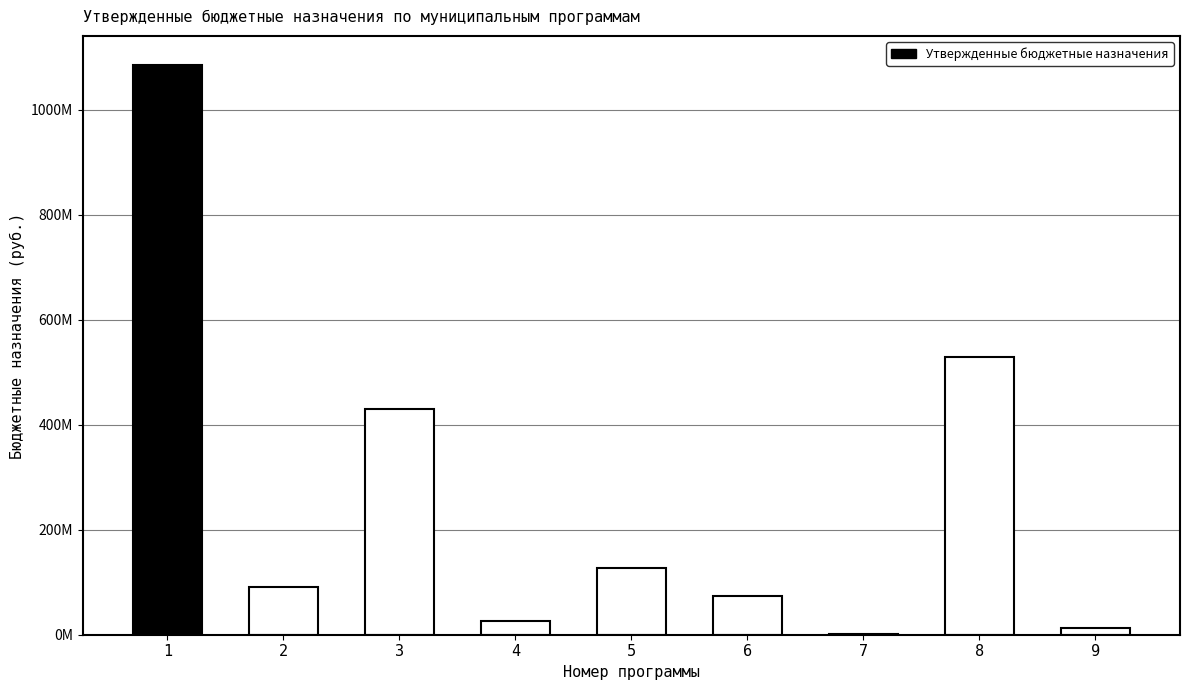

What is the change in value from 4 to 5?

+100224875.2